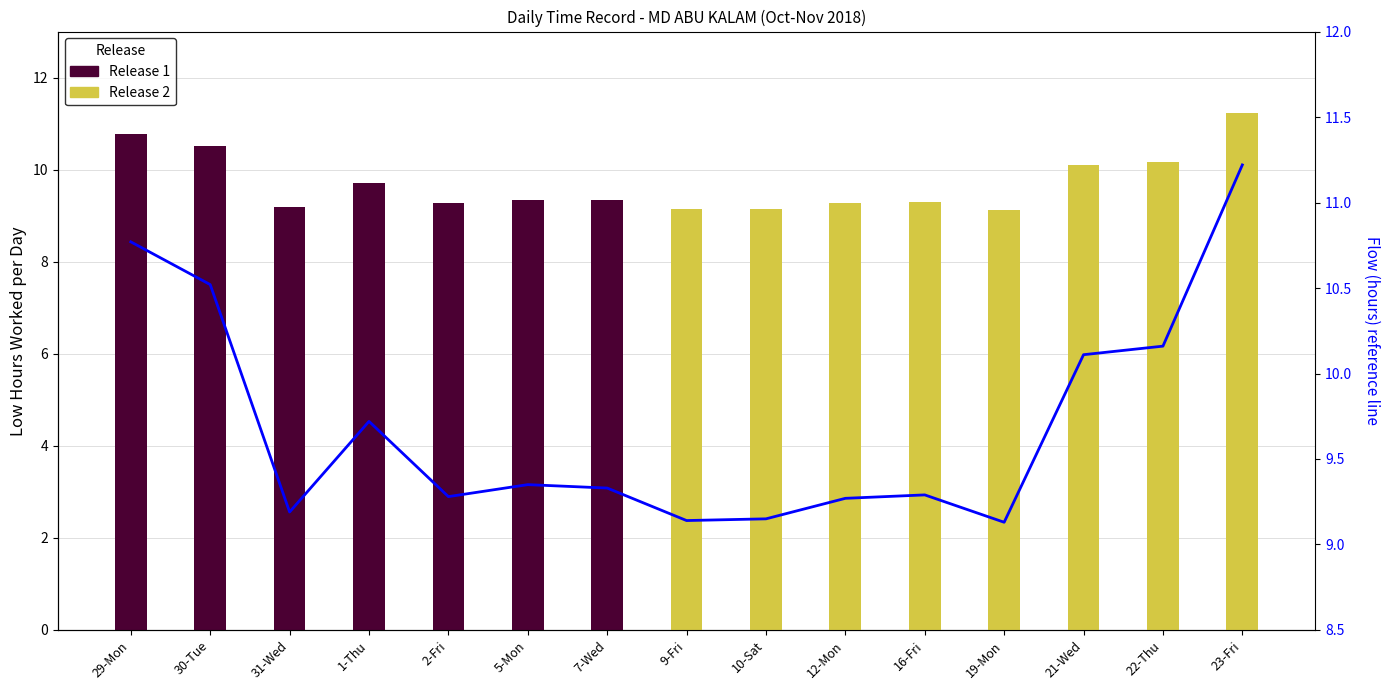

What is the sum of the values at 12-Mon and 5-Mon?

18.6